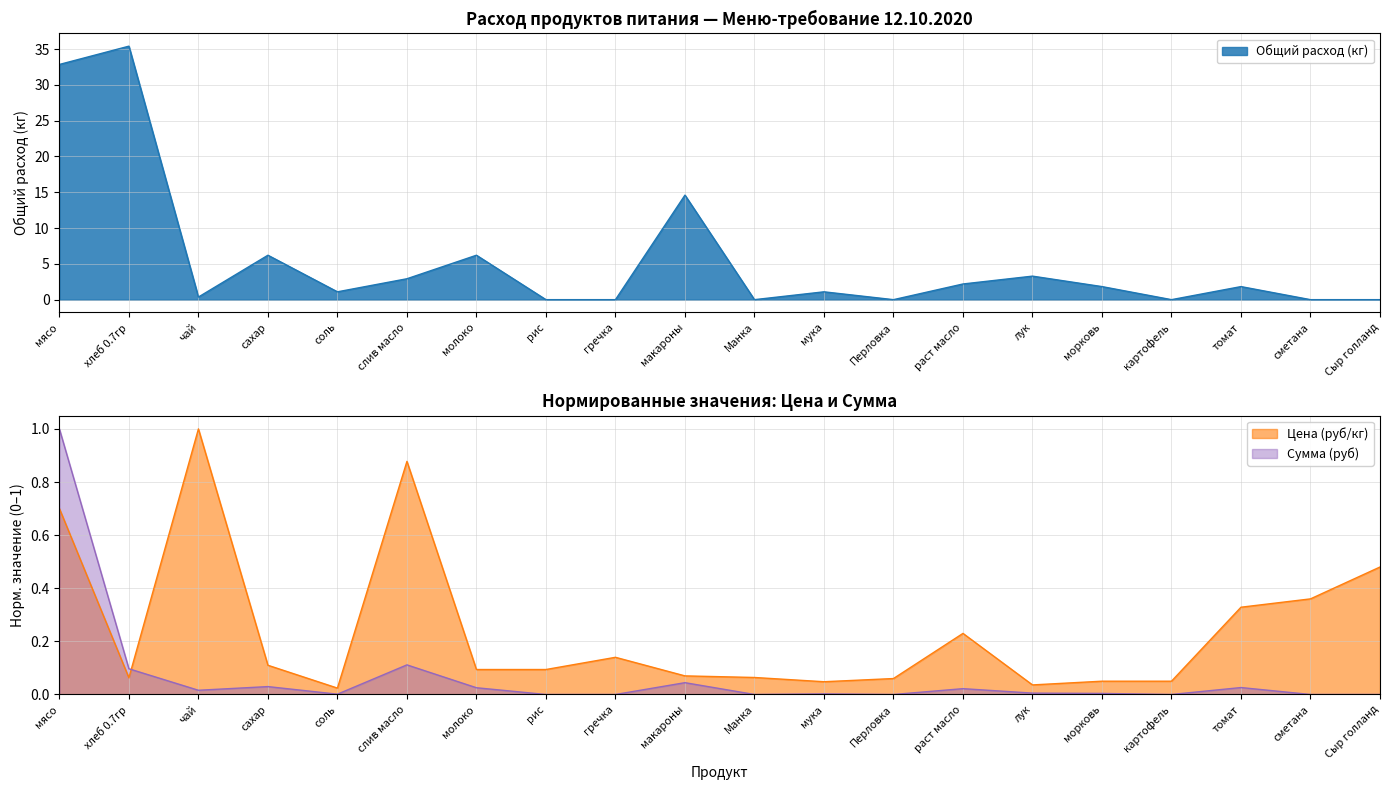

Reading left to right, transcribe all the data shown in this chart.

Общий расход (кг): мясо=32.9	хлеб 0.7гр=35.4	чай=0.4	сахар=6.2	соль=1.1	слив масло=2.9	молоко=6.2	рис=0.0	гречка=0.0	макароны=14.6	Манка=0.0	мука=1.1	Перловка=0.0	раст масло=2.2	лук=3.3	морковь=1.8	картофель=0.0	томат=1.8	сметана=0.0	Сыр голланд=0.0
Цена (руб/кг): мясо=0.7	хлеб 0.7гр=0.1	чай=1.0	сахар=0.1	соль=0.0	слив масло=0.9	молоко=0.1	рис=0.1	гречка=0.1	макароны=0.1	Манка=0.1	мука=0.0	Перловка=0.1	раст масло=0.2	лук=0.0	морковь=0.1	картофель=0.1	томат=0.3	сметана=0.4	Сыр голланд=0.5
Сумма (руб): мясо=1.0	хлеб 0.7гр=0.1	чай=0.0	сахар=0.0	соль=0.0	слив масло=0.1	молоко=0.0	рис=0.0	гречка=0.0	макароны=0.0	Манка=0.0	мука=0.0	Перловка=0.0	раст масло=0.0	лук=0.0	морковь=0.0	картофель=0.0	томат=0.0	сметана=0.0	Сыр голланд=0.0